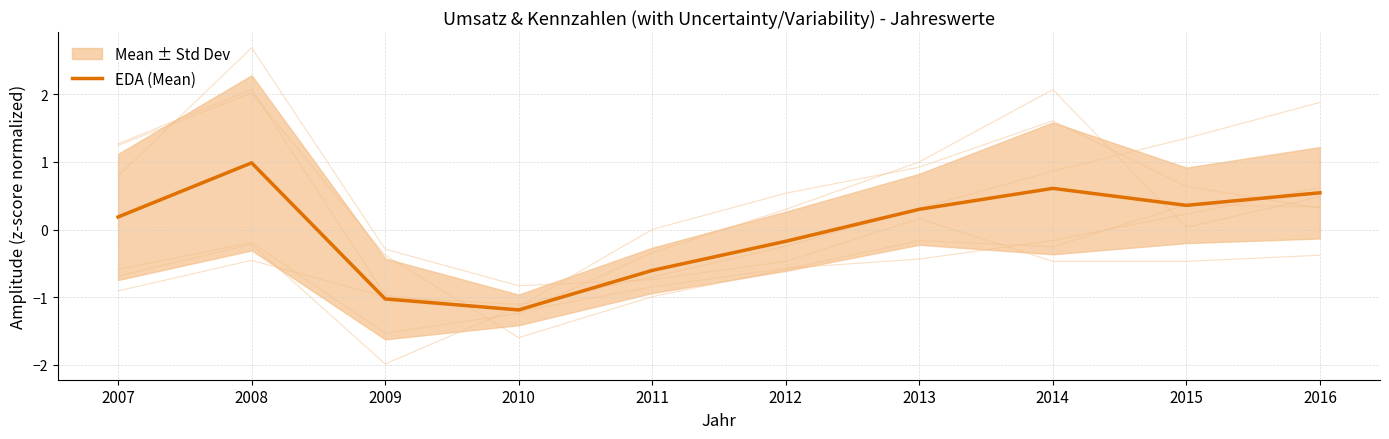

What is the approximate value at 2015?

0.4